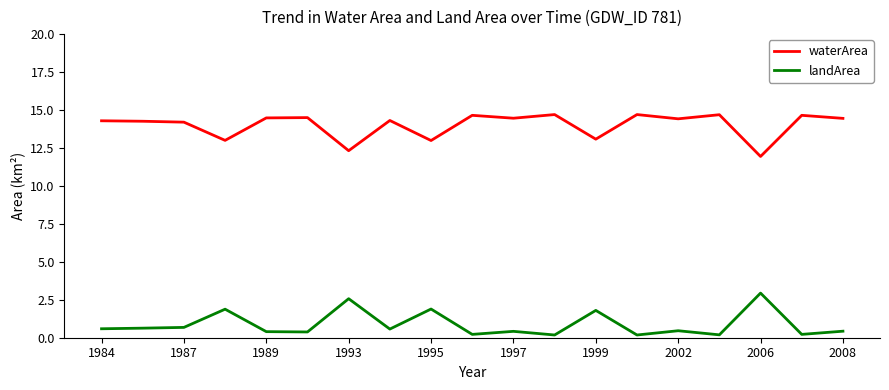

Does the chart display data point markers on the line(s)?

No